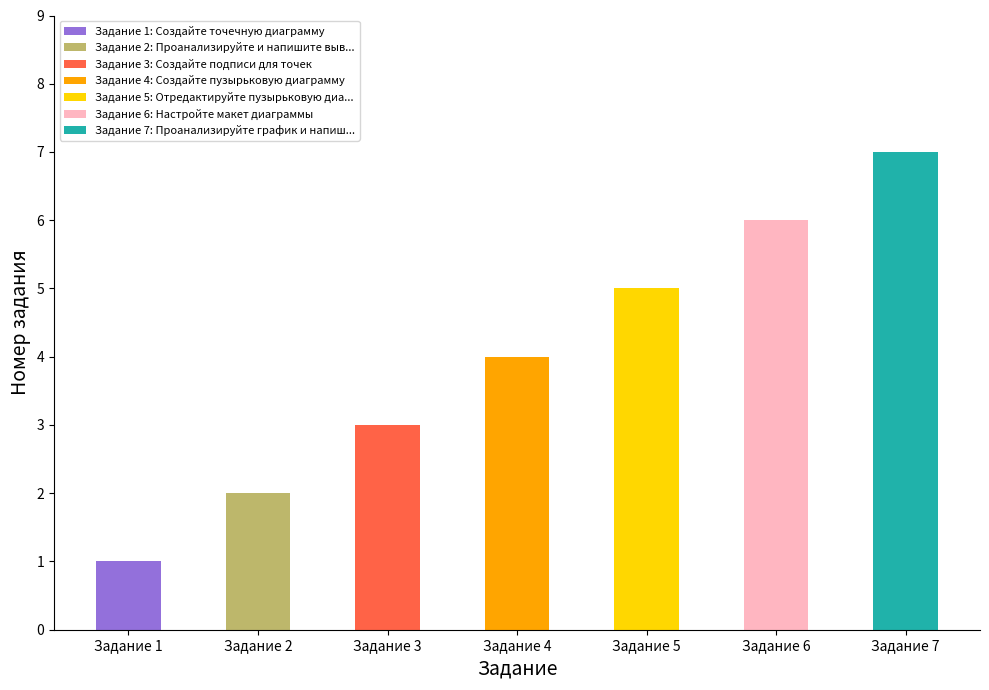

What is the difference between the values at Проанализируйте график и напишите вывод and Настройте макет диаграммы?

1